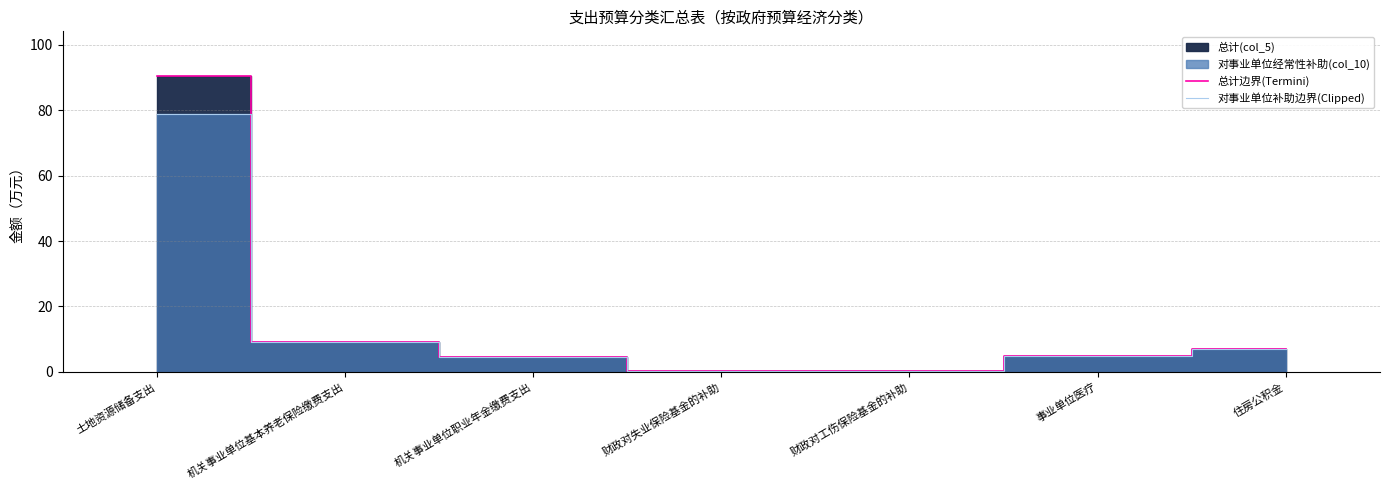

How many interior local valleys does the 对事业单位补助边界(Clipped) series have?

1